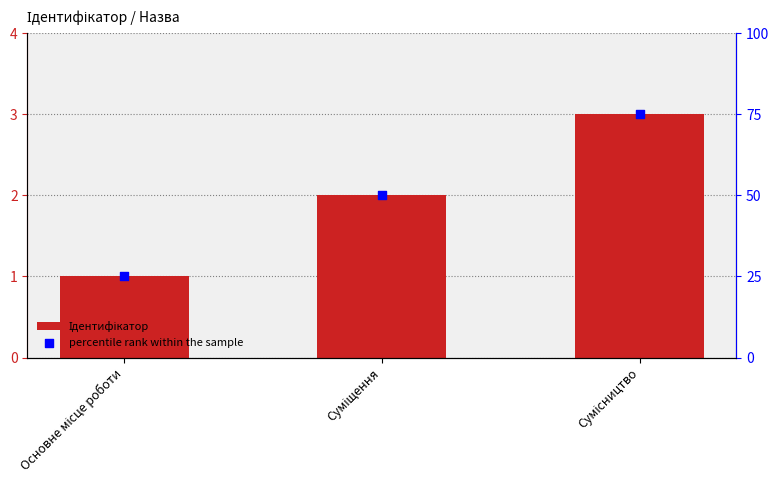

At how many categories does at least one series exceed 14?

3